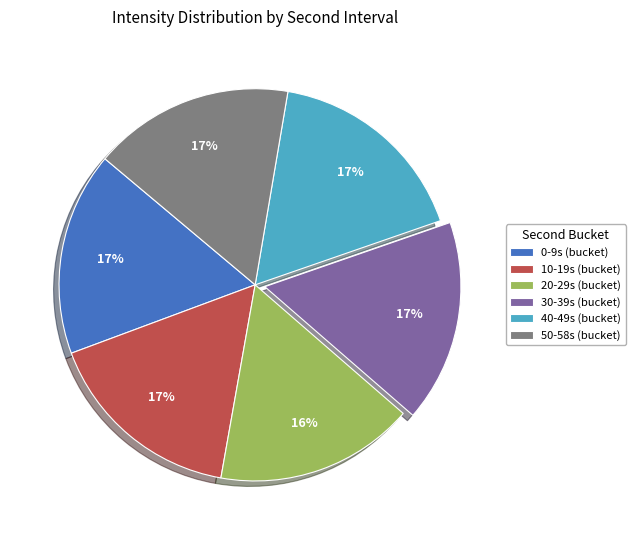

Combined, do 0-9s (bucket) and 20-29s (bucket) account for over 50%?

No